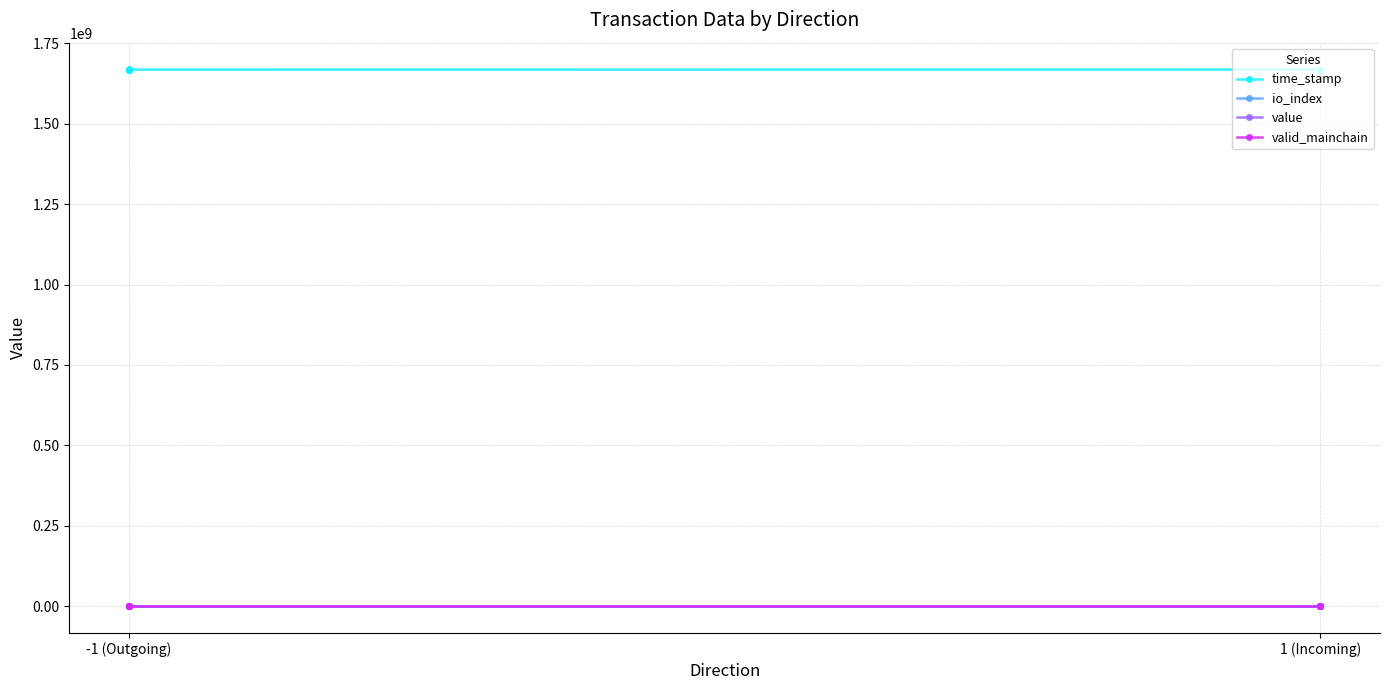

At which category is the sum across all series the highest?

-1 (Outgoing)